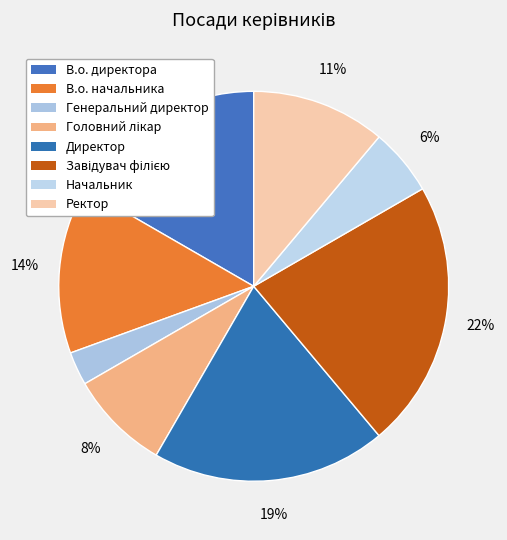

Is there a majority slice in this chart?

No